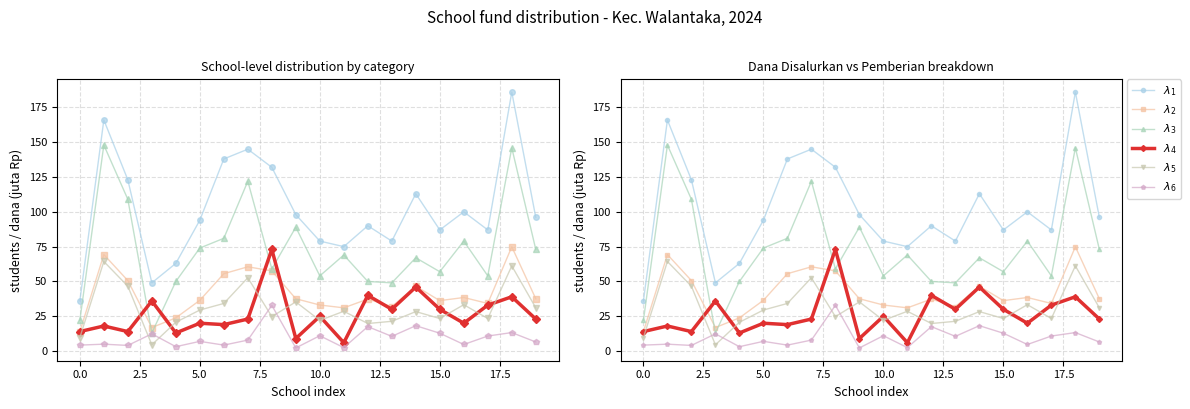

The $\lambda_5$ series shows 32.3 at 7.5. True or false?

False